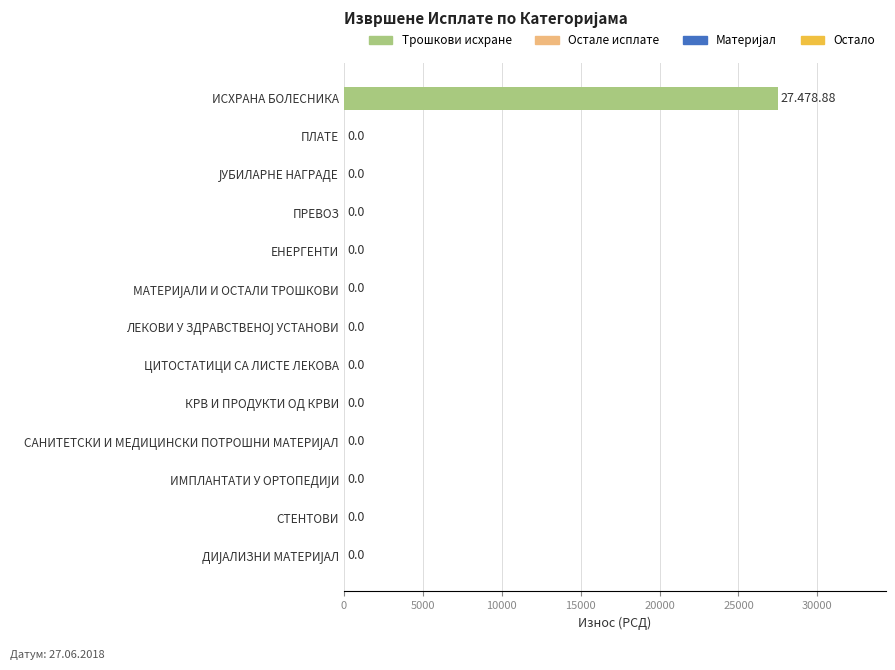

What is the sum of all values?

27478.9